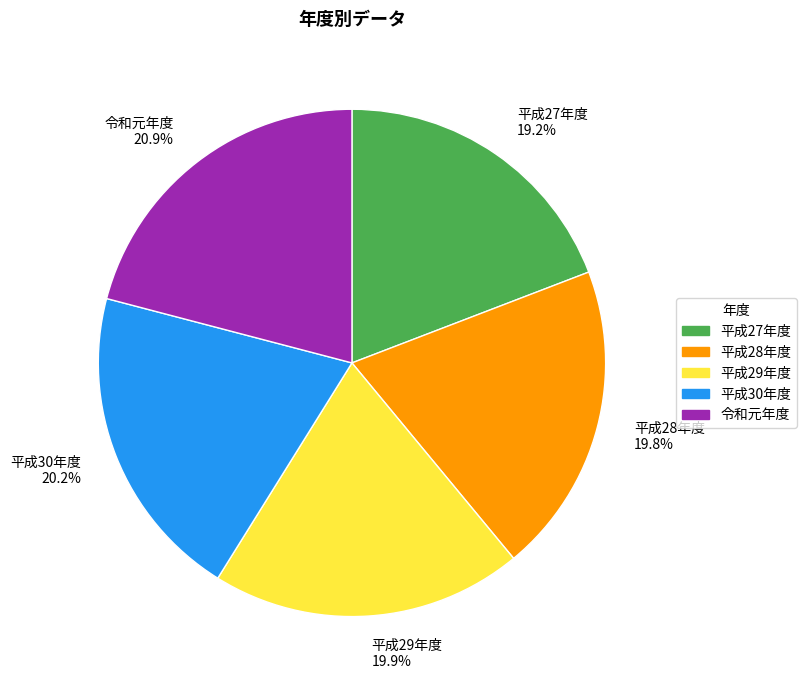

What is the ratio of the value at 平成28年度 to the value at 令和元年度?

0.9